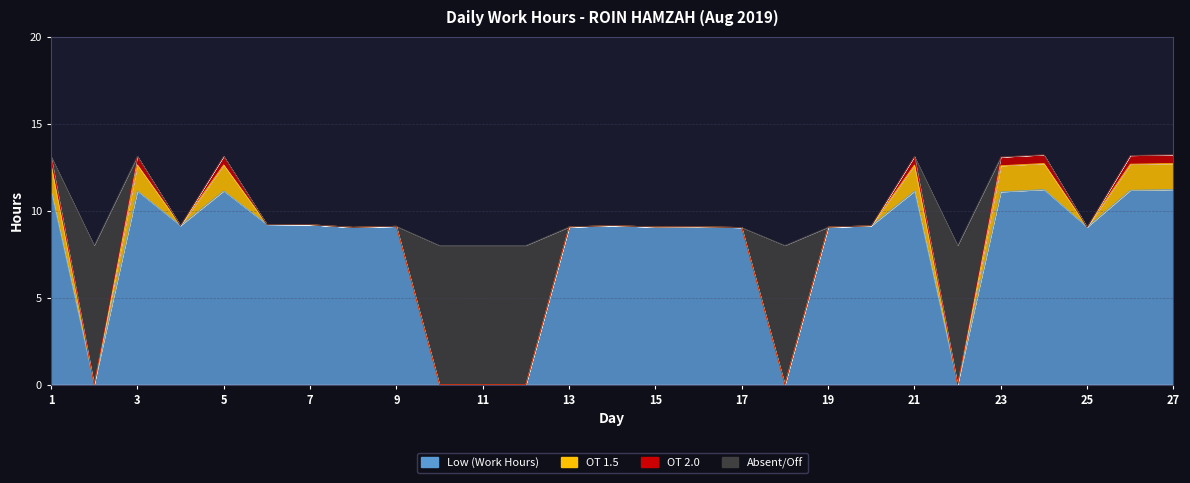

At which category does Low (Work Hours) reach its first local peak?

3